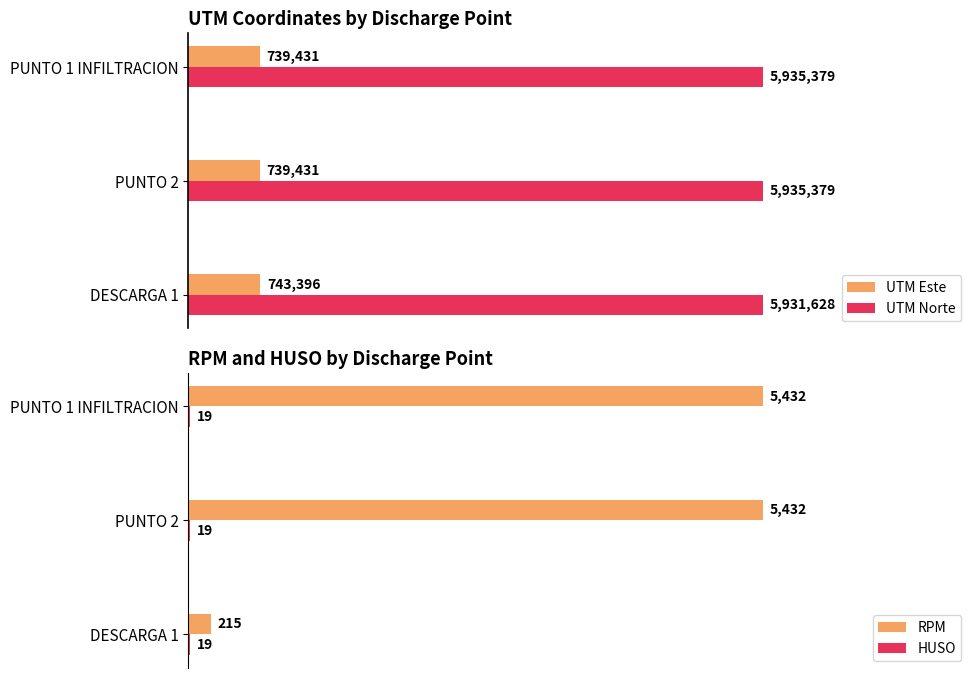

What are all the series names shown in the legend?

UTM Este, UTM Norte, RPM, HUSO